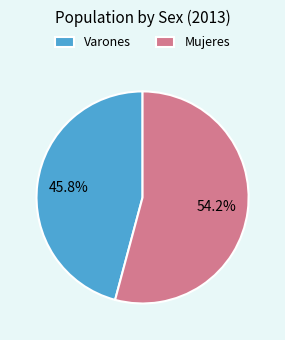

How many segments does this pie chart have?

2